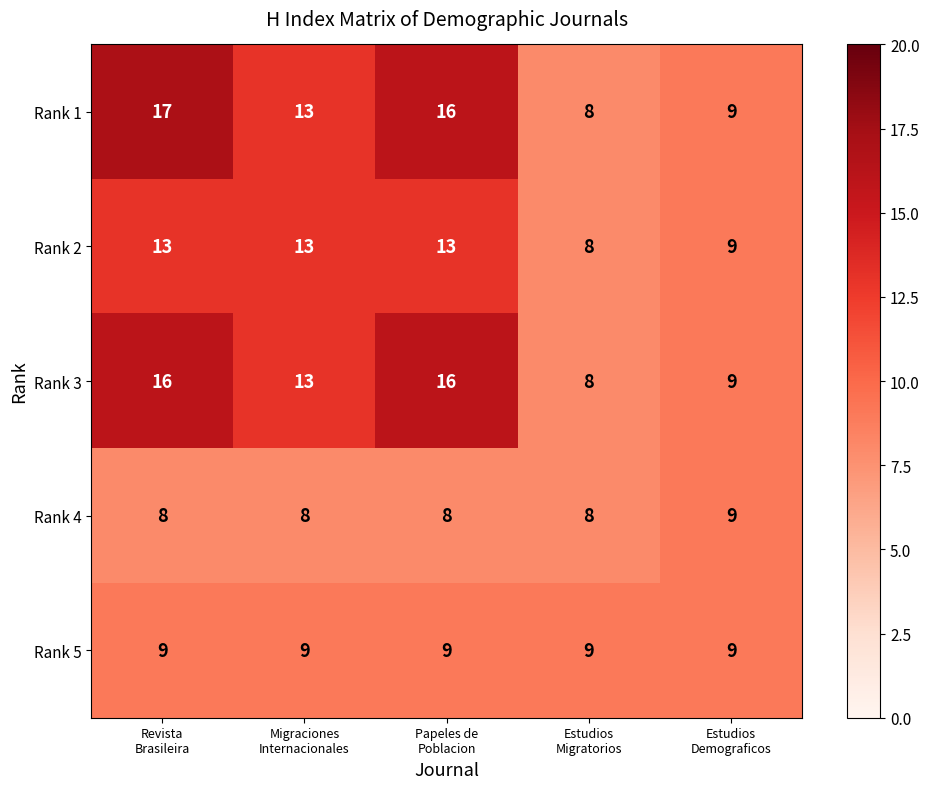

Reading left to right, list all the values displayed in this chart.

Rank 1: 17	13	16	8	9
Rank 2: 13	13	13	8	9
Rank 3: 16	13	16	8	9
Rank 4: 8	8	8	8	9
Rank 5: 9	9	9	9	9